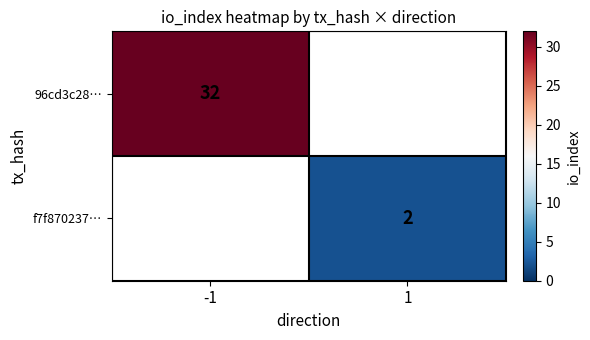

True or false: f7f870237… has a value of 0.5 at 1.

False